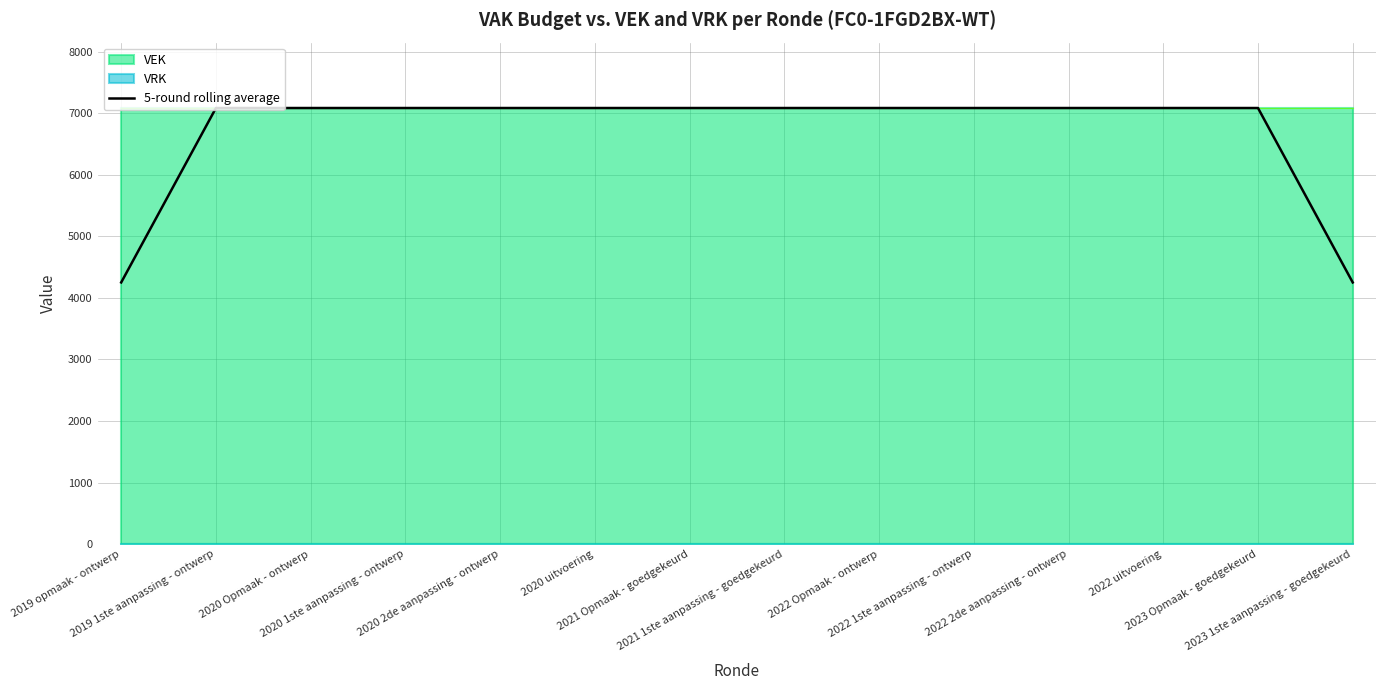

What is the lowest value of the 5-round rolling average series?

4252.2